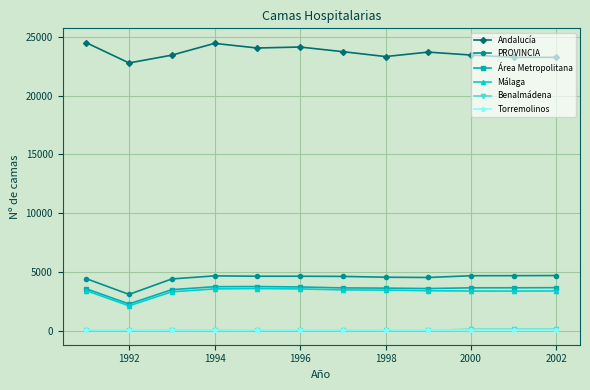

How many distinct data groups are displayed?

6